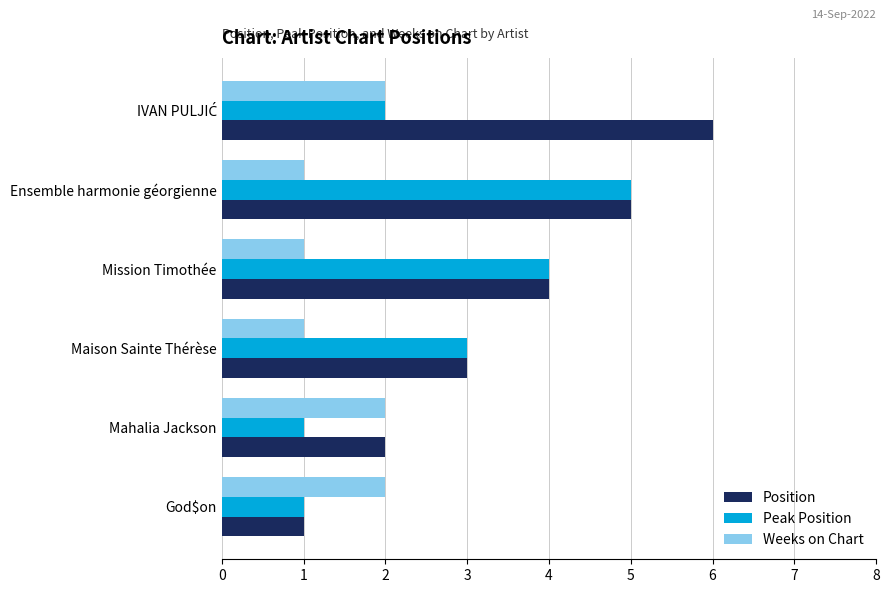

What is the difference between the second highest and second lowest values in the Weeks on Chart series?

1